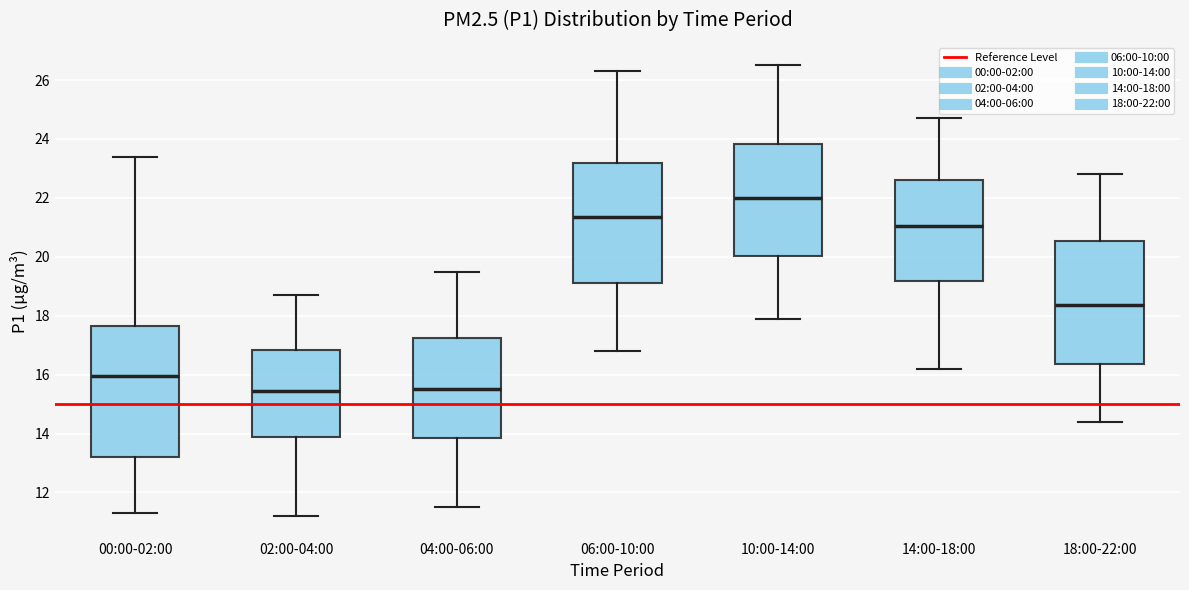

Which box's median line is the highest?

10:00-14:00